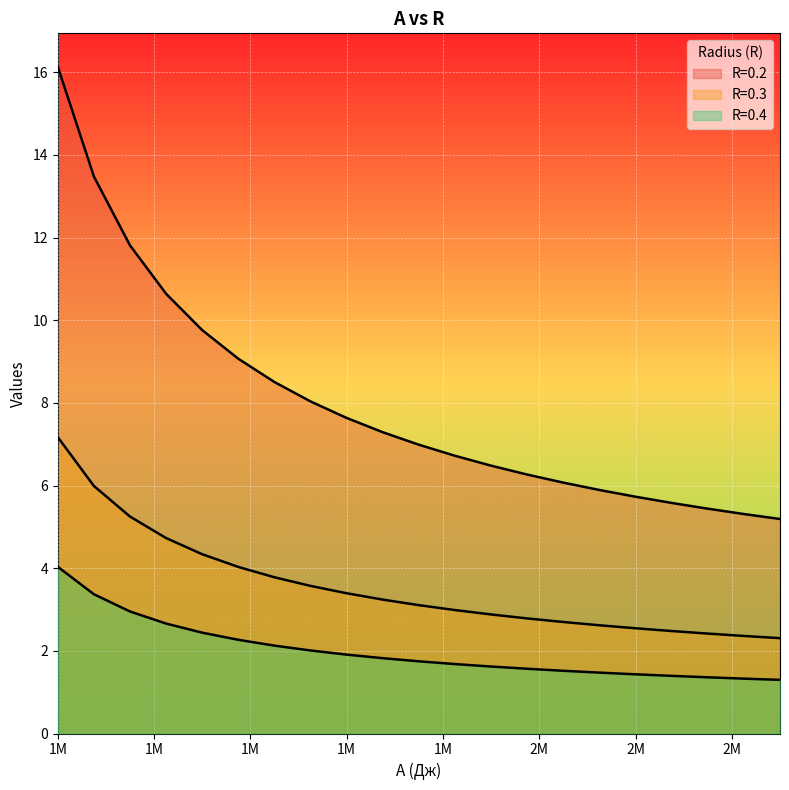

True or false: R=0.2 has more than 2 points higher than both neighbors.

False